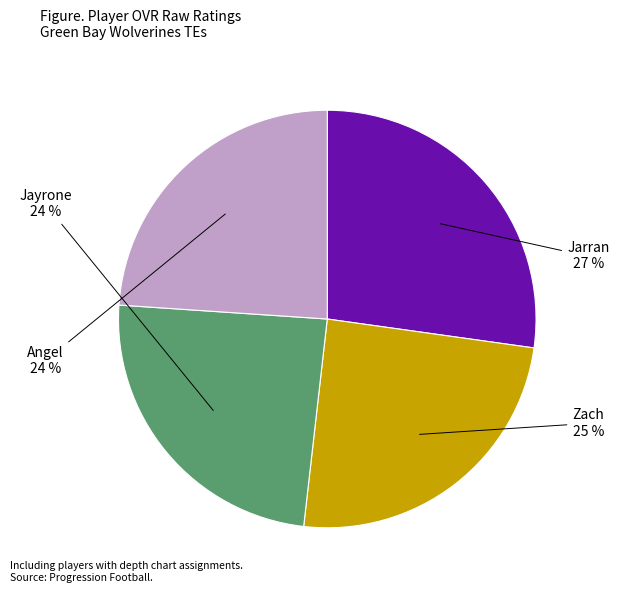

True or false: Jarran accounts for 27% of the total.

True